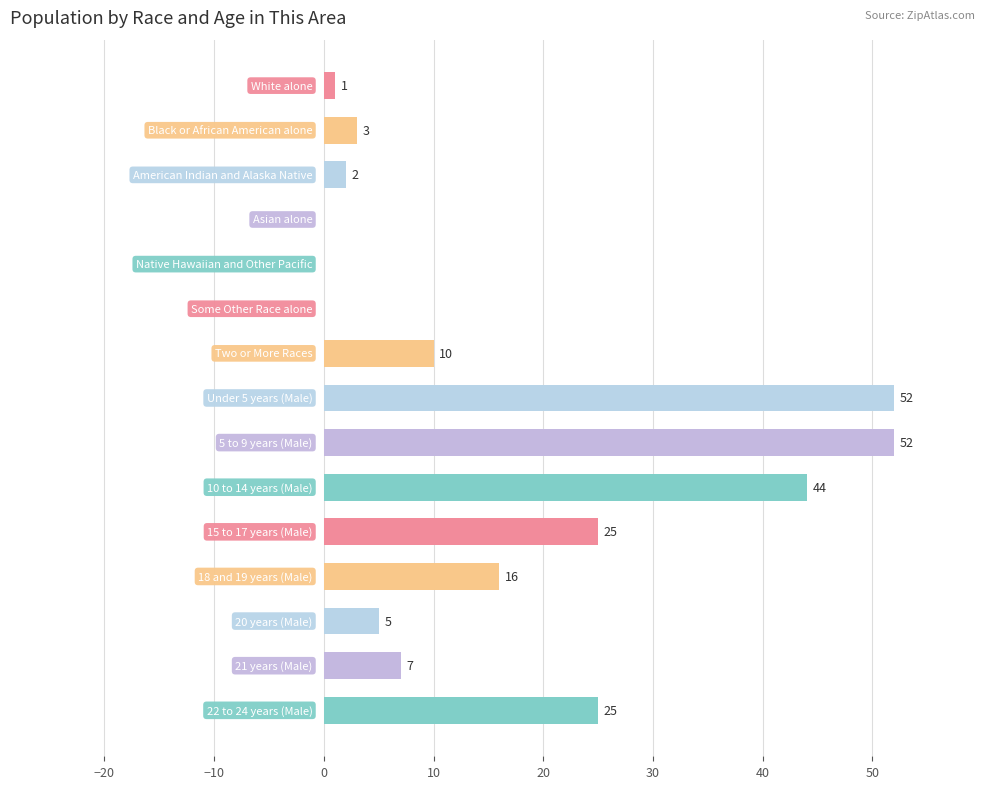

What is the sum of all values?

242